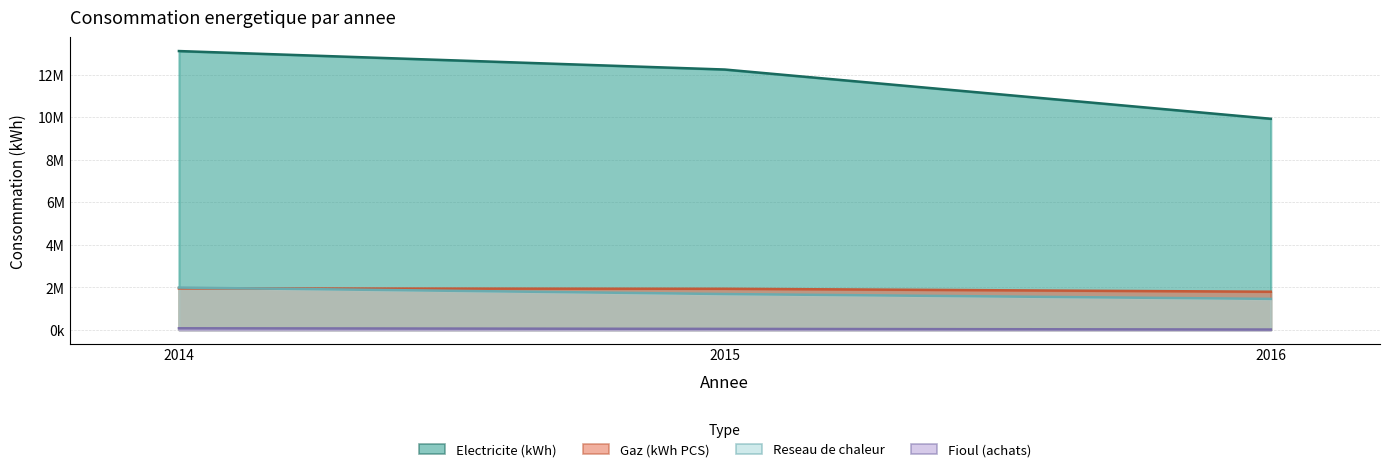

At which label does Reseau de chaleur first exceed 1683029?

2014